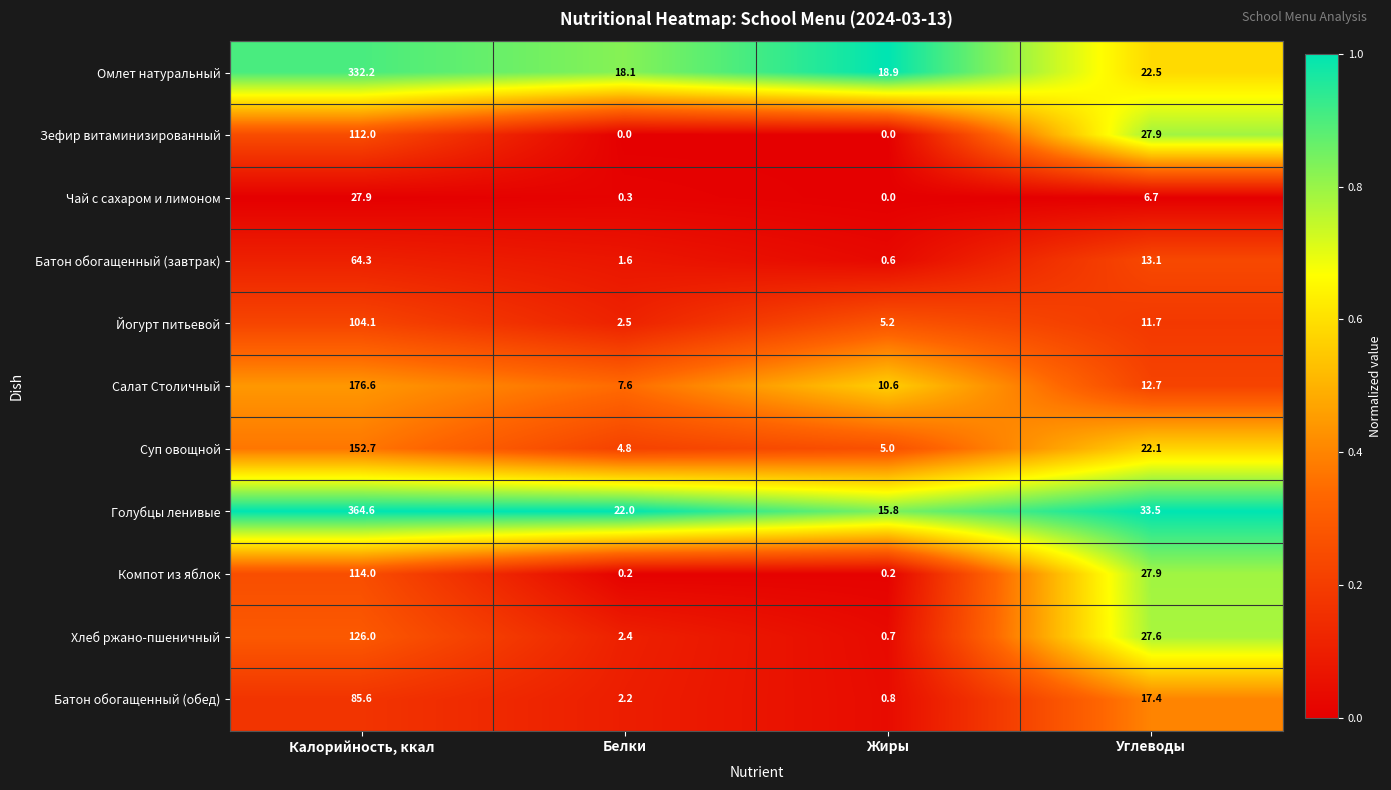

Which series has the widest spread of values?

Голубцы ленивые